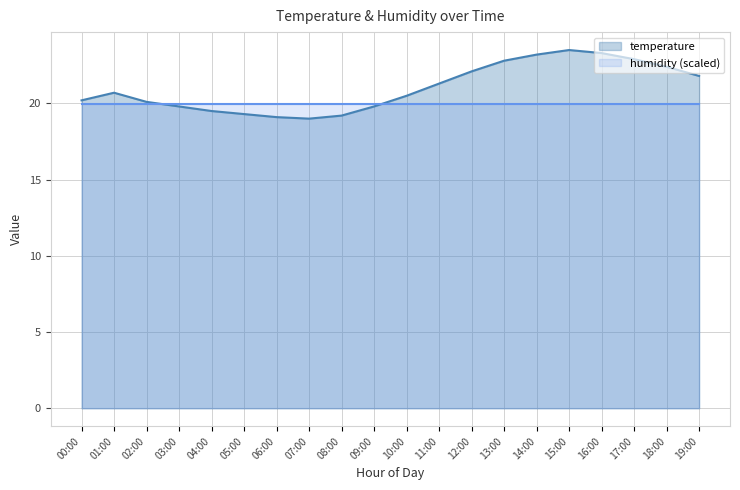

Is it true that the value at 08:00 is 19.2?

True